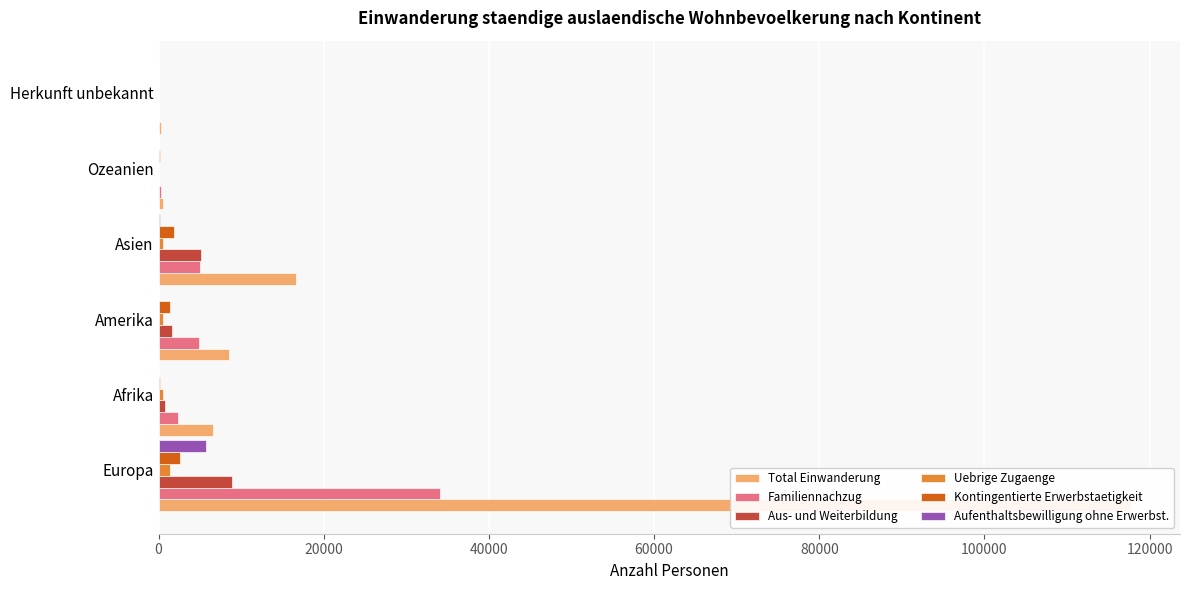

At Europa, list the series in order from largest to smallest.

Total Einwanderung, Familiennachzug, Aus- und Weiterbildung, Aufenthaltsbewilligung ohne Erwerbst., Kontingentierte Erwerbstaetigkeit, Uebrige Zugaenge